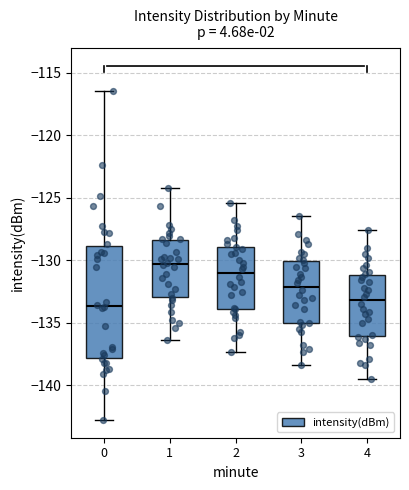

Reading left to right, read every box against the y-axis: the position of its median line, the range the box covers, and the ends of its whiskers. The values are not printed on the chart, so give them approximately, as read against the axis.

0: median -133.5, box -138.0 to -129.0, whiskers -143.0 to -116.5
1: median -130.5, box -133.0 to -128.5, whiskers -136.5 to -124.0
2: median -131.0, box -134.0 to -129.0, whiskers -137.5 to -125.5
3: median -132.0, box -135.0 to -130.0, whiskers -138.5 to -126.5
4: median -133.0, box -136.0 to -131.0, whiskers -139.5 to -127.5